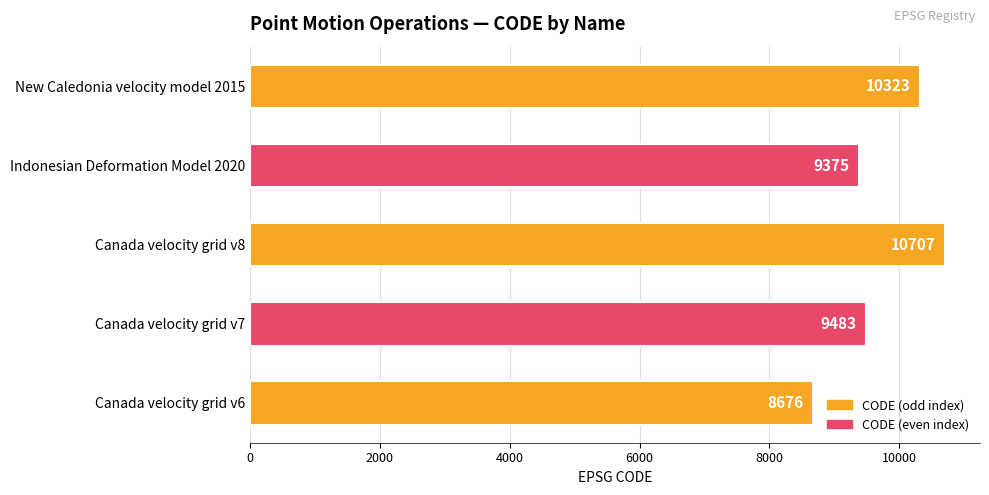

Rank the categories by value from highest to lowest.

Canada velocity grid v8, New Caledonia velocity model 2015, Canada velocity grid v7, Indonesian Deformation Model 2020, Canada velocity grid v6